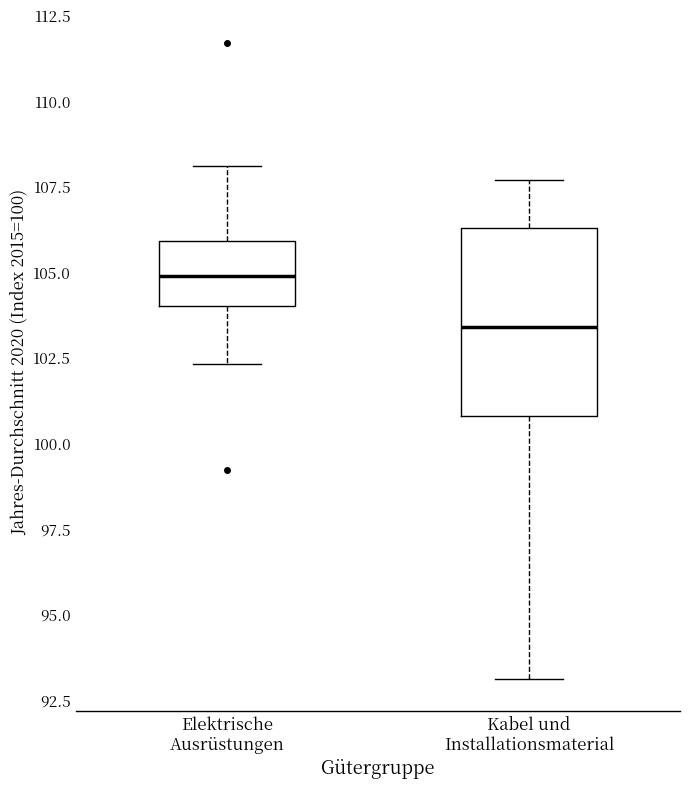

Where is the lower edge of the box for Kabel und Installationsmaterial on the y-axis? The values are not printed on the chart, so give them approximately, as read against the axis.

101.0